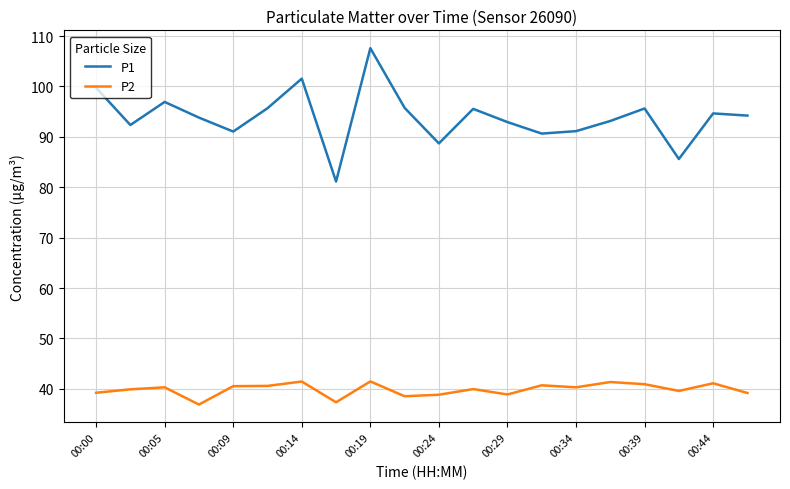

True or false: P2 and P1 intersect in this chart.

False